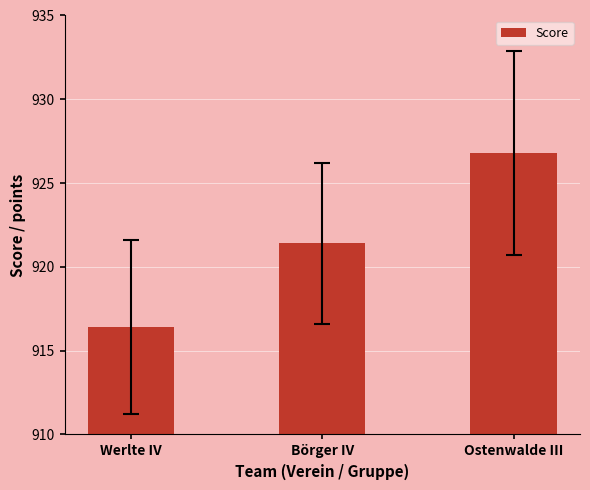

What is the label of the 3rd bar from the right?

Werlte IV